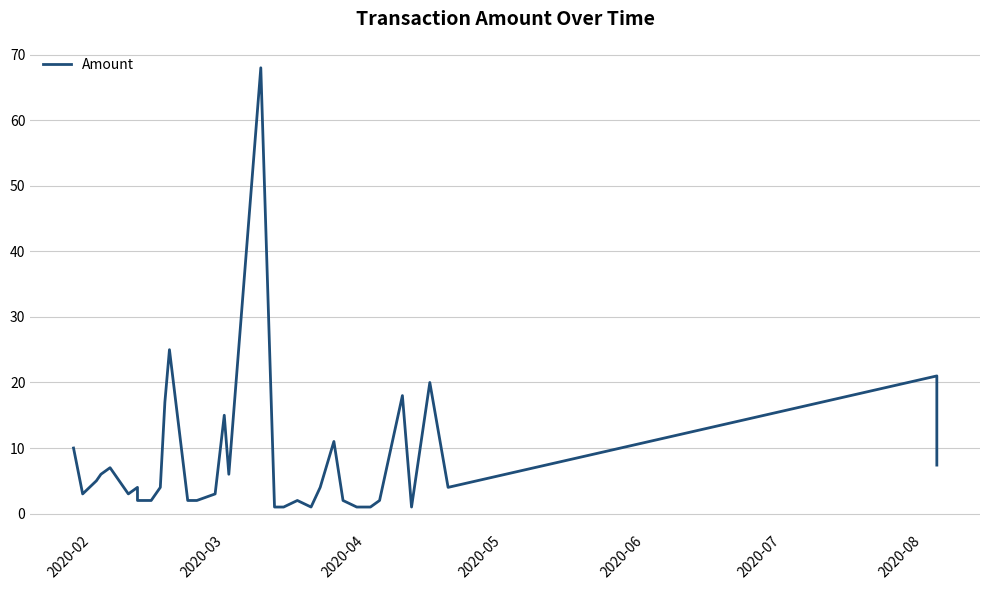

True or false: there are more than 1 points higher than both neighbors.

True